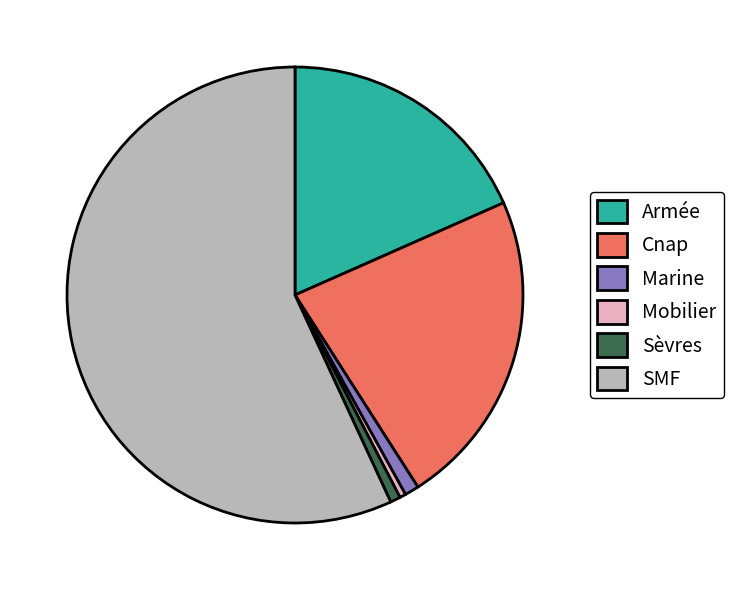

Does SMF represent more than half of the total?

Yes